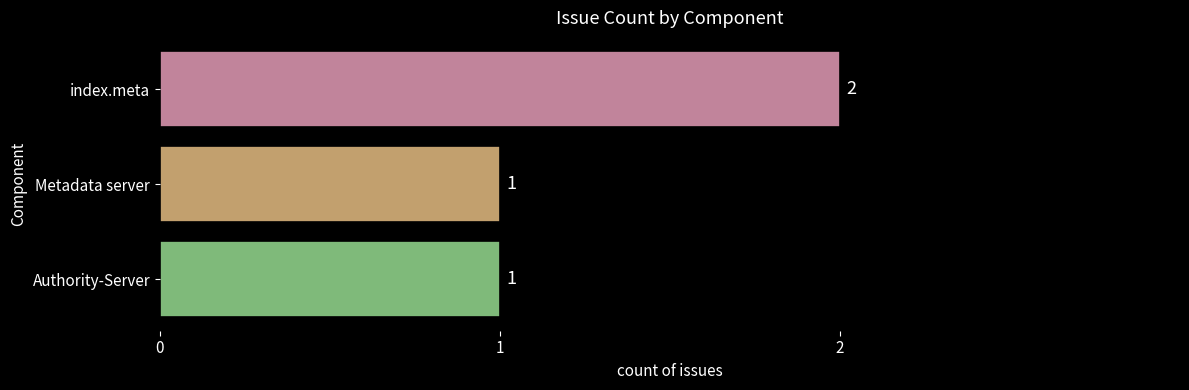

True or false: the data shows 0 at Metadata server.

False